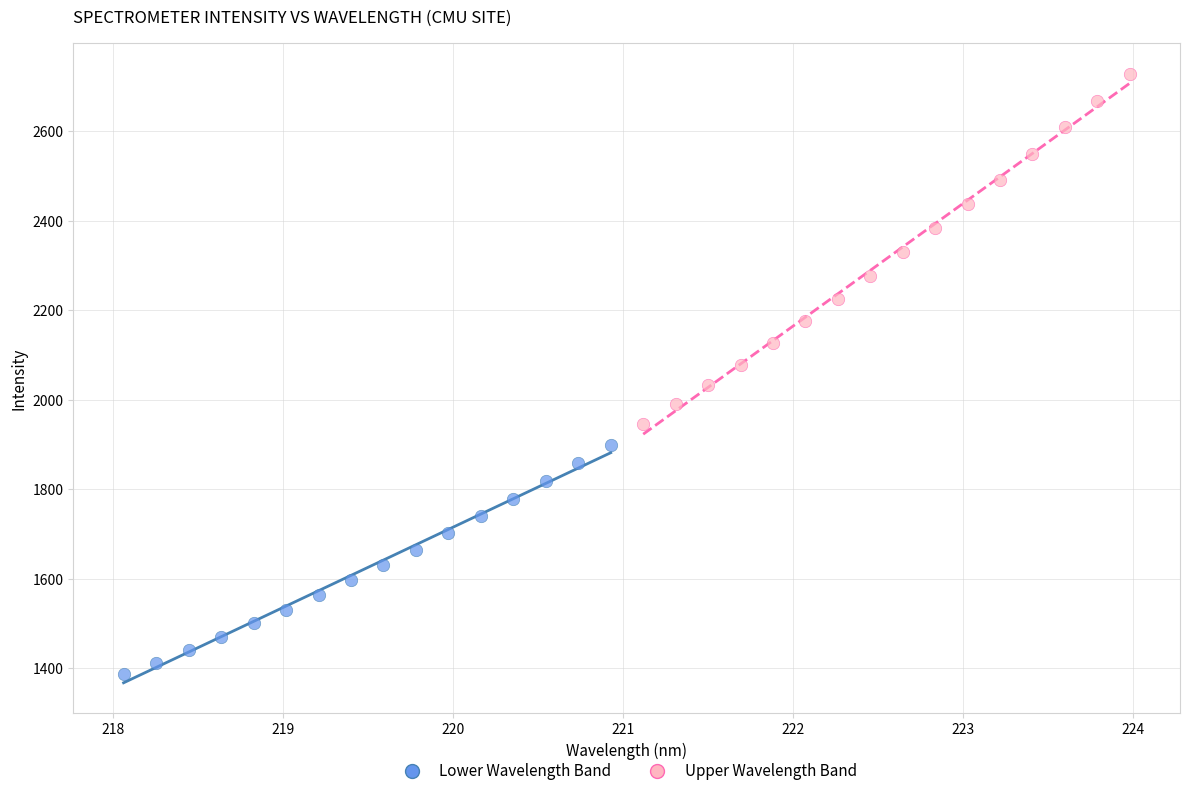

Which series has the widest spread of Y values?

Upper Wavelength Band